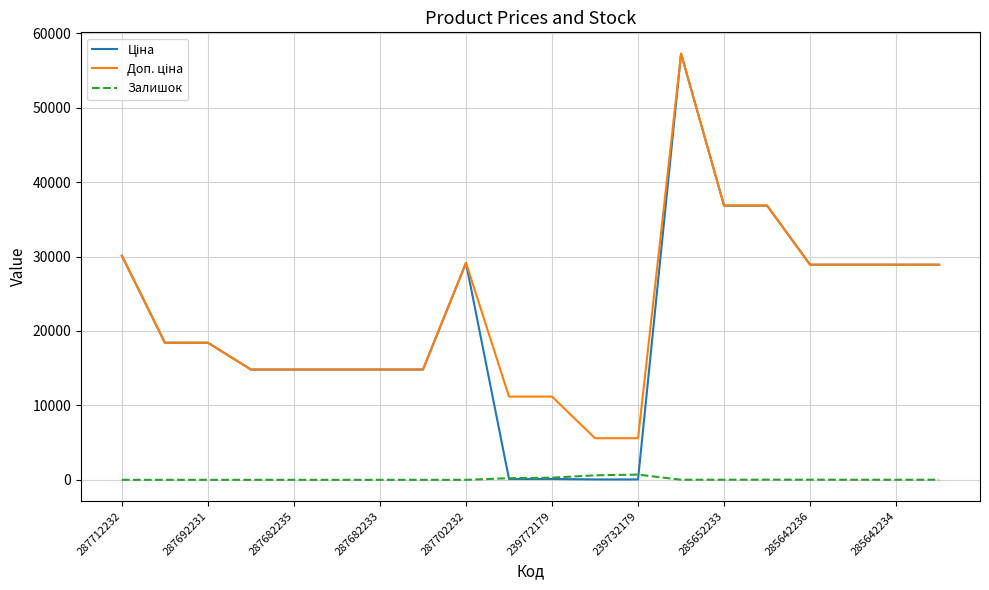

What is the maximum value shown in the chart?

57258.0